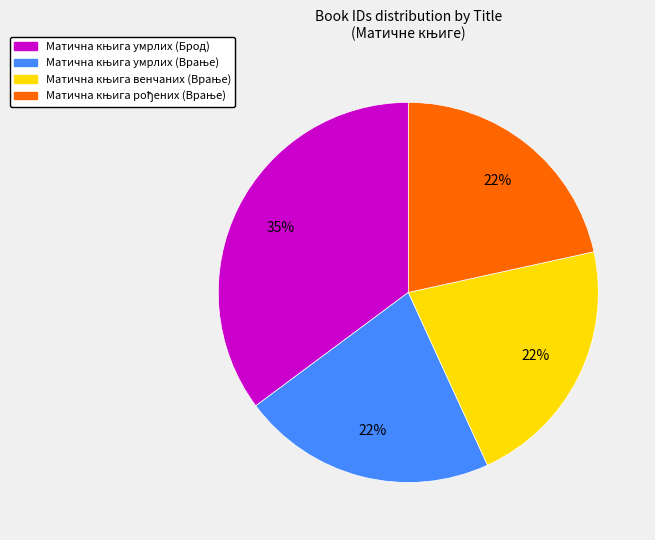

To the nearest percent, what is the average slice percentage?

25%